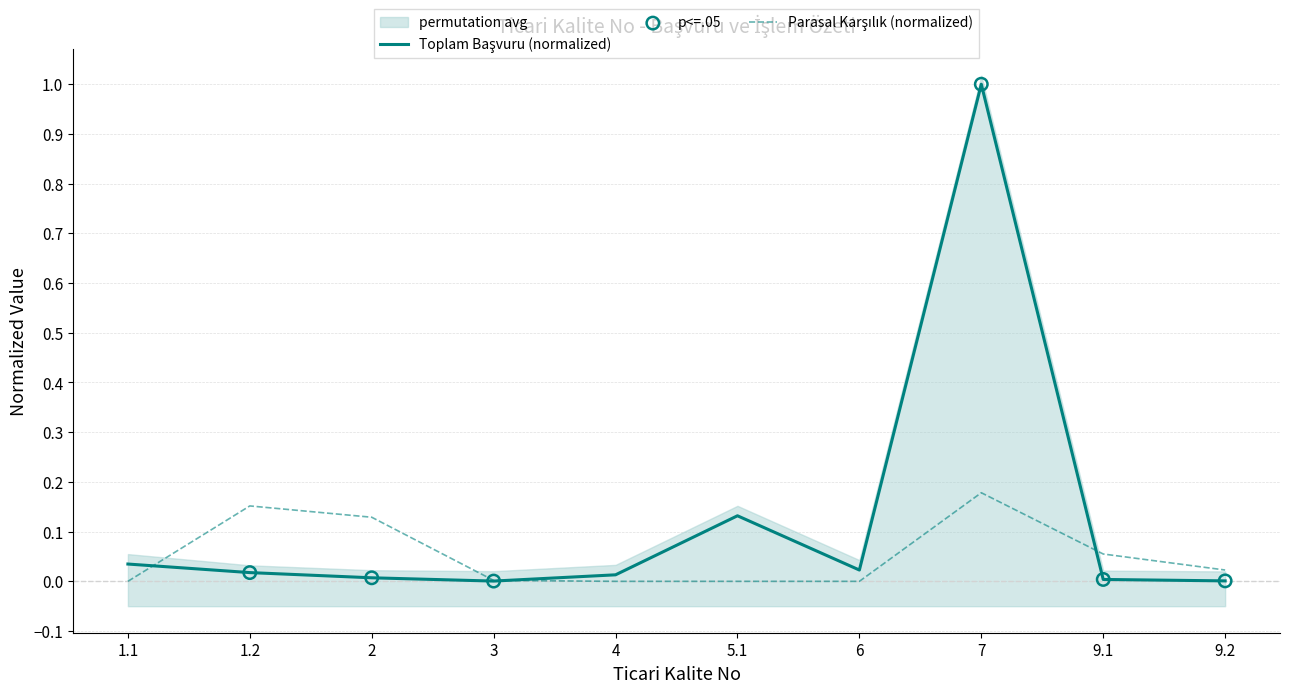

Which series has the largest Y range (max minus min)?

Toplam Başvuru